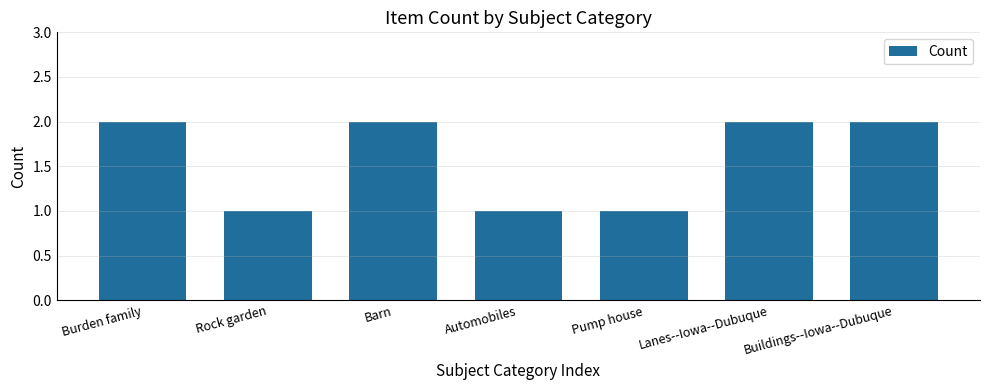

What is the ratio of the value at Automobiles to the value at Buildings--Iowa--Dubuque?

0.5